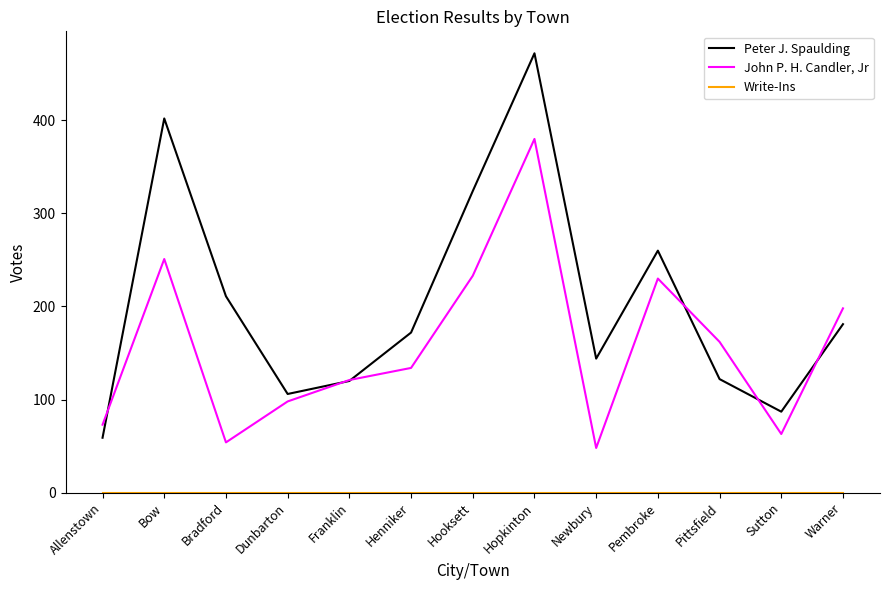

At which category is the sum across all series the highest?

Hopkinton